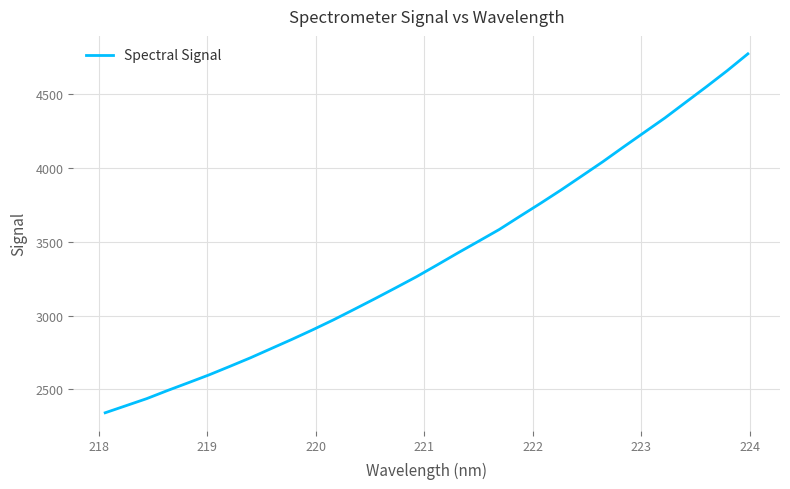

What is the smallest value displayed?

2341.7